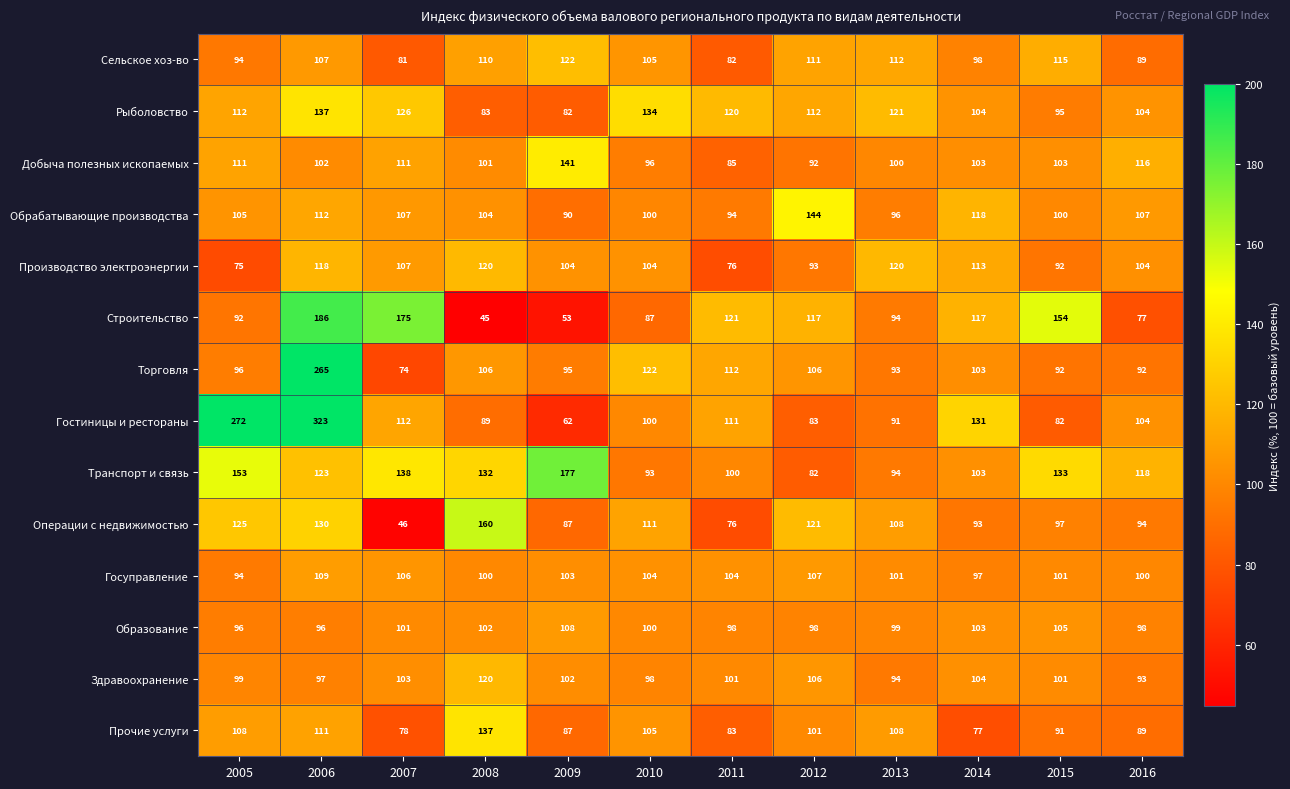

Which series changed the most between 2009 and 2013?

Транспорт и связь